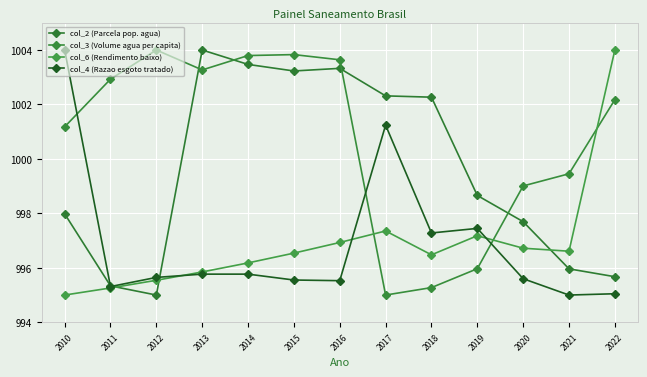

Which series has the largest range (max minus min)?

col_2 (Parcela pop. agua)